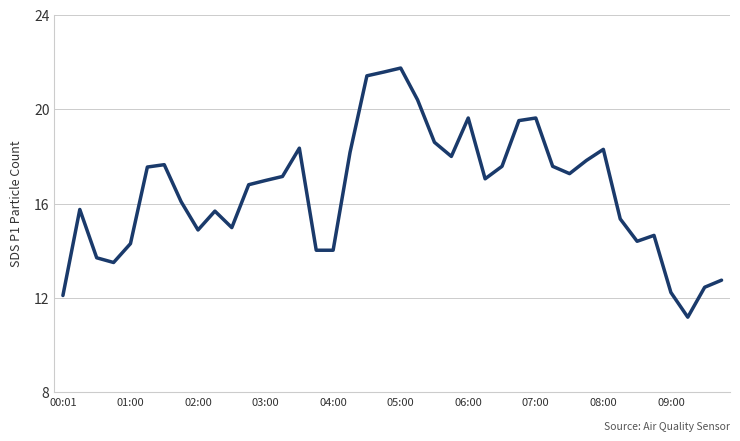

What is the difference between the maximum and minimum values?

10.6